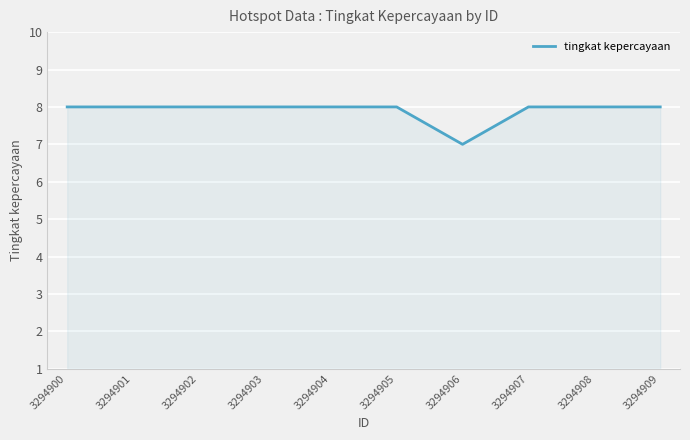

What is the change in value from 3294906 to 3294909?

+1